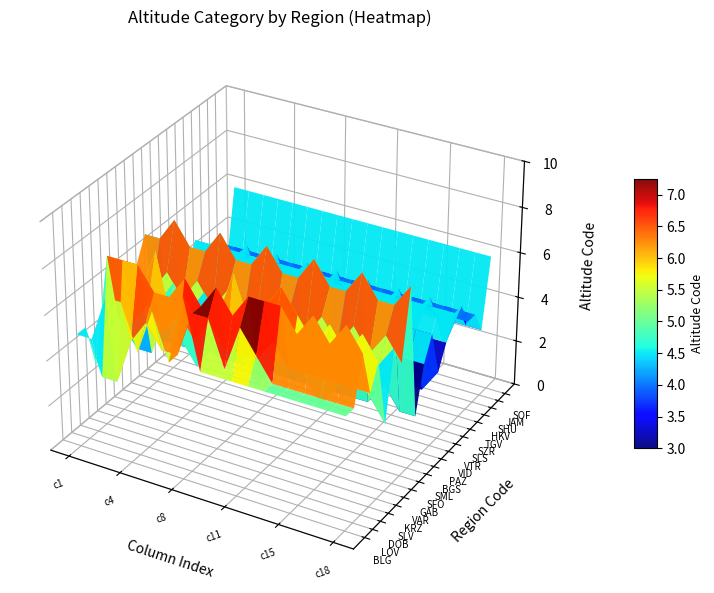

Between 5 and 2, which is larger?

5